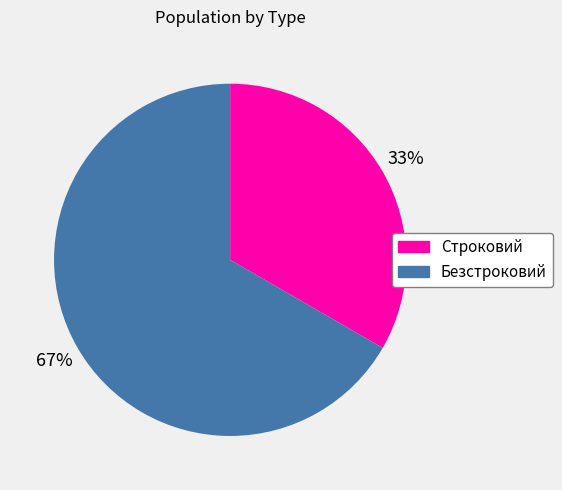

Which slice is the largest?

Безстроковий